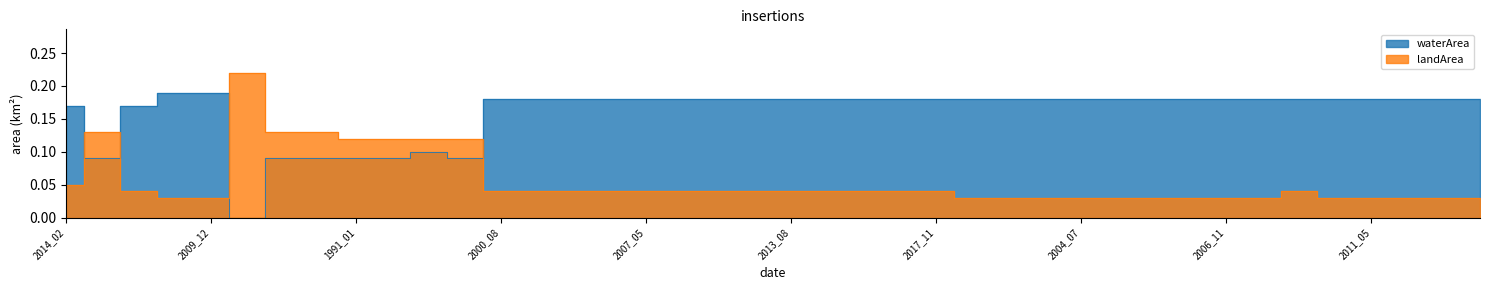

How many lines are shown in the chart?

2